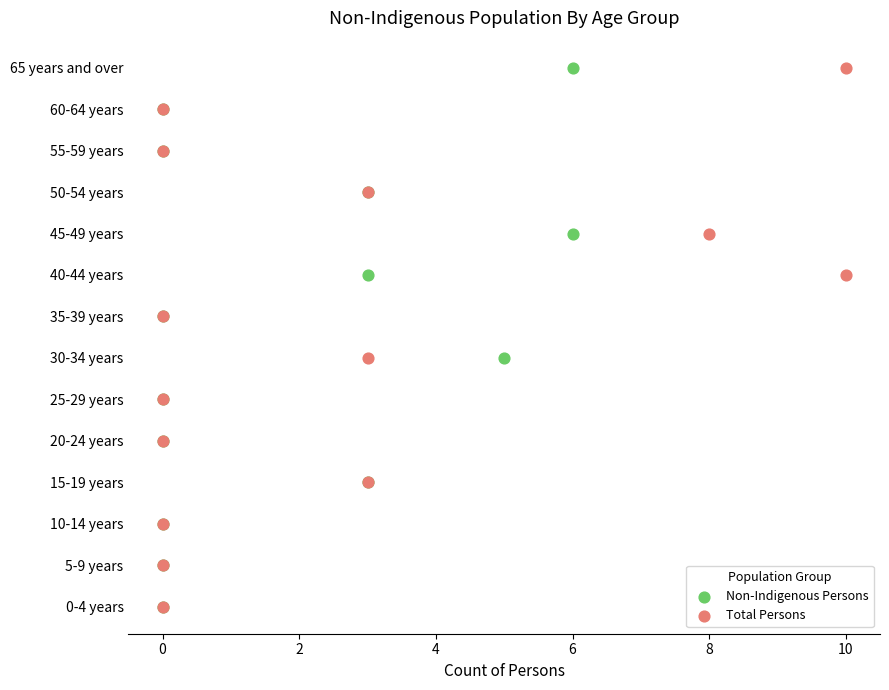

What are all the series names shown in the legend?

Non-Indigenous Persons, Total Persons